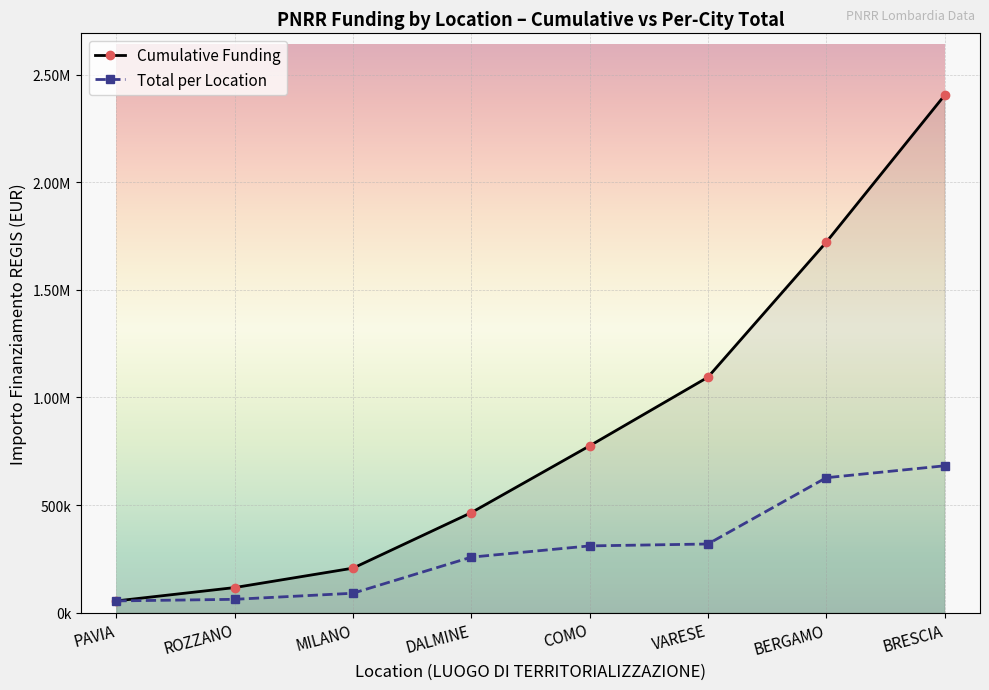

Does the chart have visible grid lines?

Yes